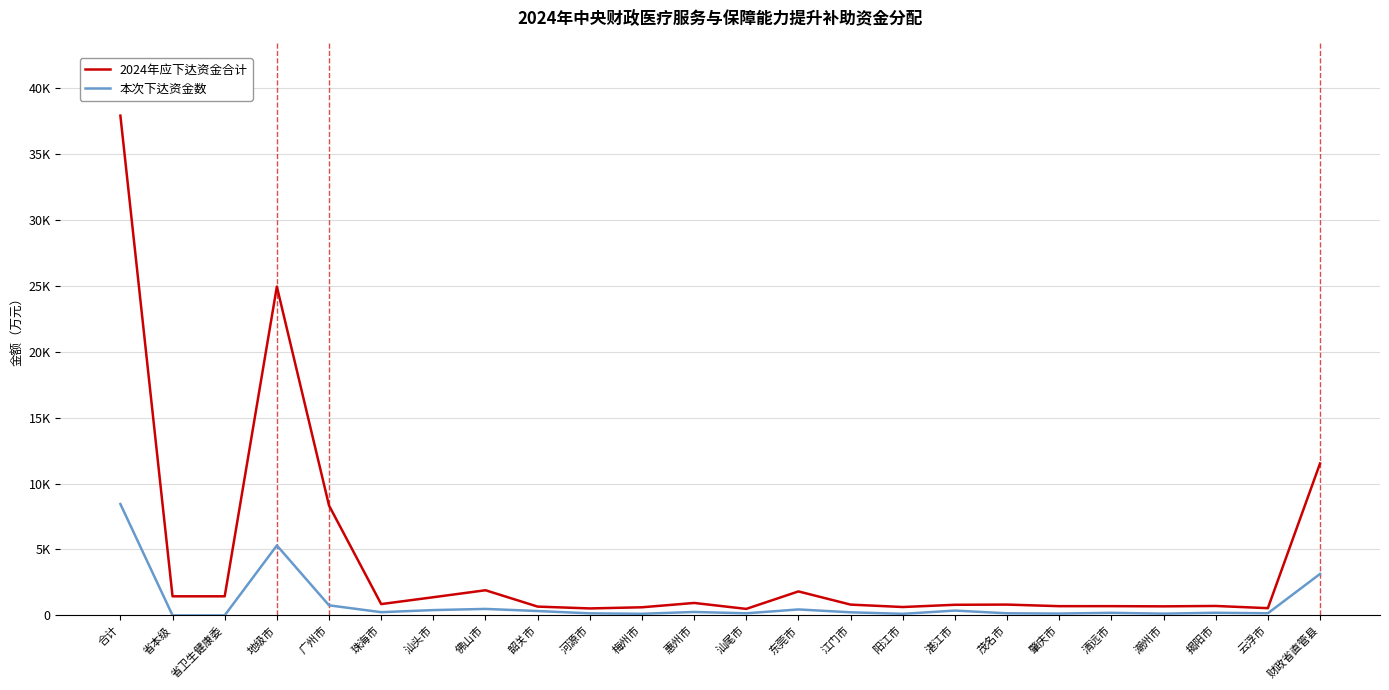

What is the greatest value displayed?

37906